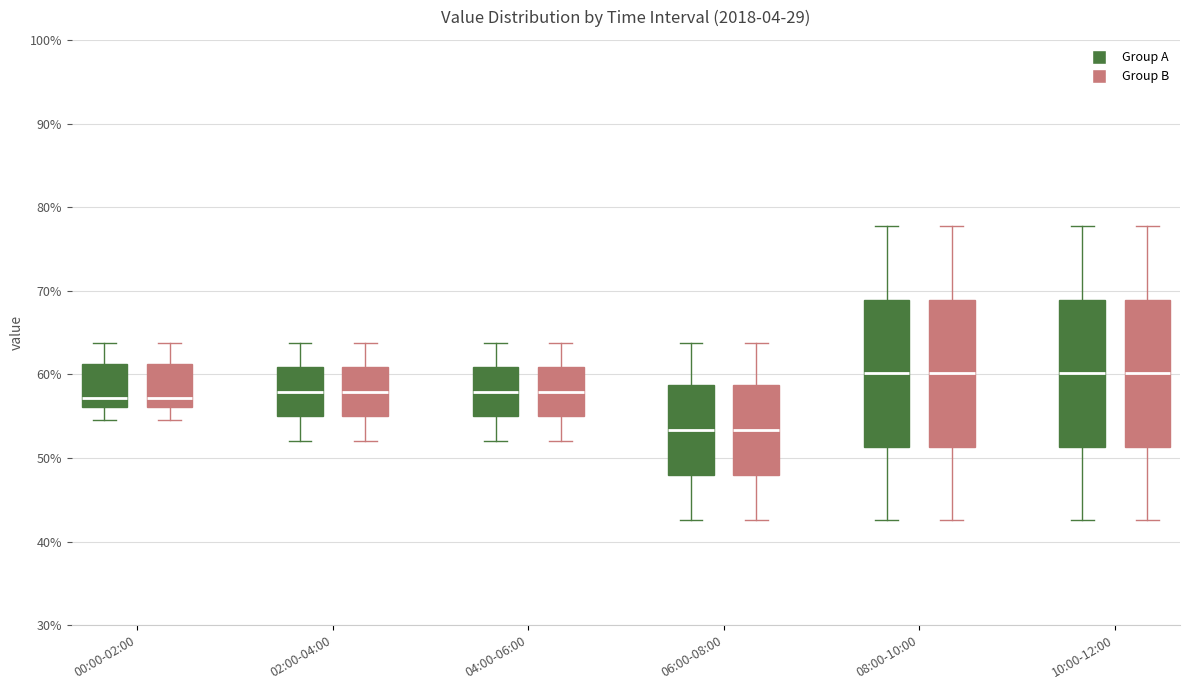

Where does the upper whisker of the box for 04:00-06:00 (Group B) end on the y-axis? The values are not printed on the chart, so give them approximately, as read against the axis.

64